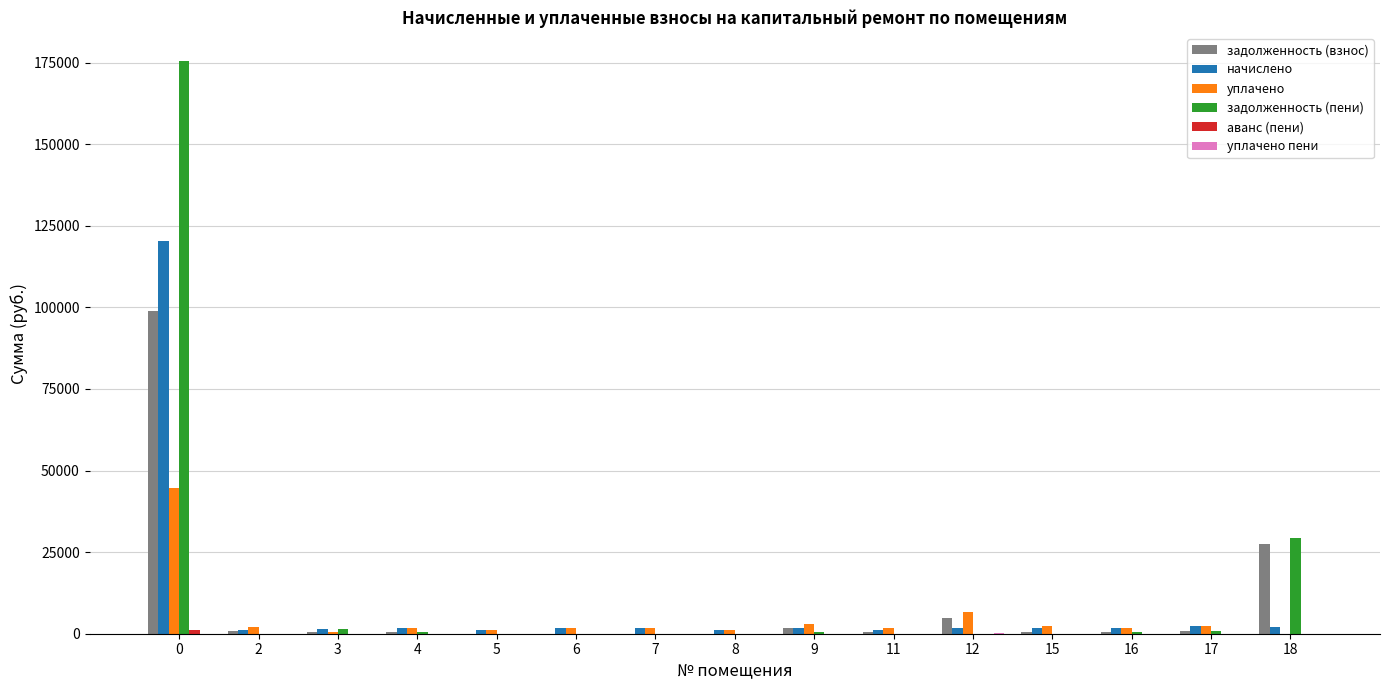

Is it true that задолженность (взнос) equals 46091.5 at 18?

False